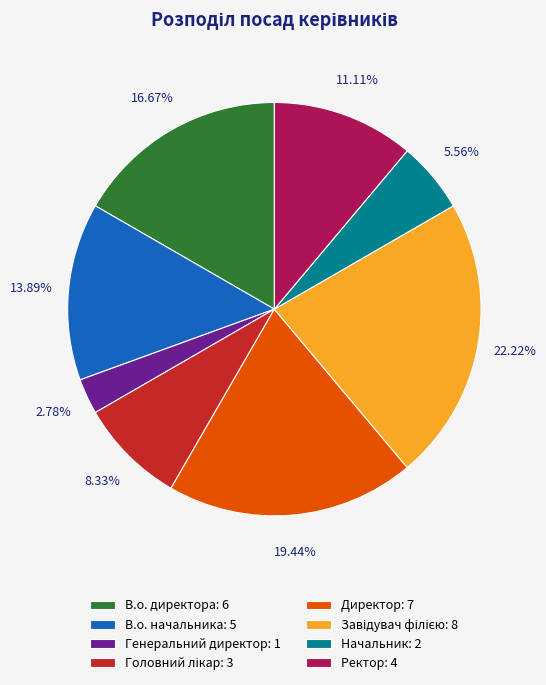

The Генеральний директор slice represents 15% of the pie. True or false?

False